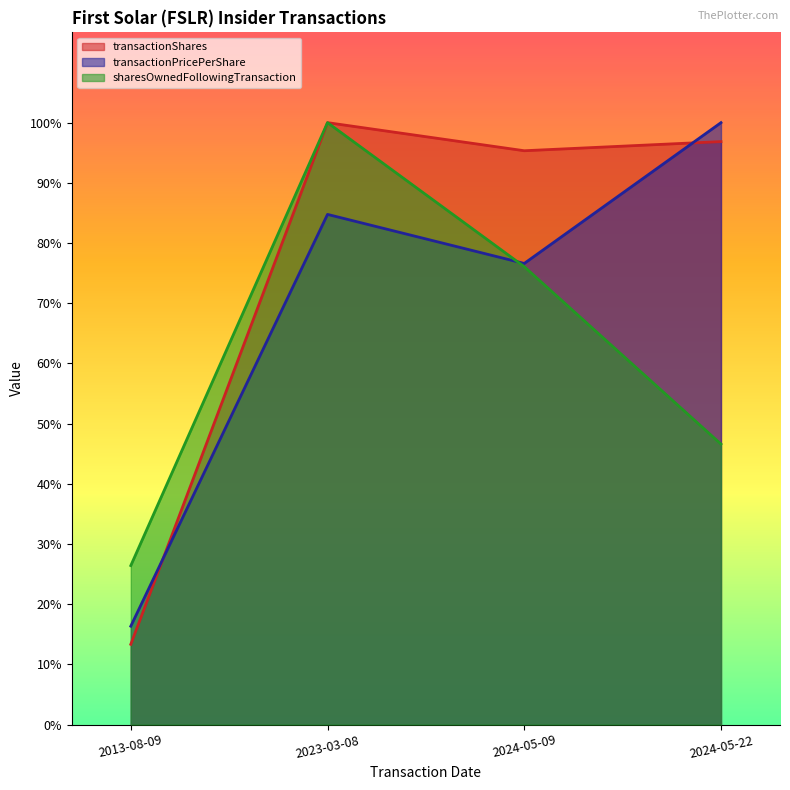

How many data points does each series have?

4